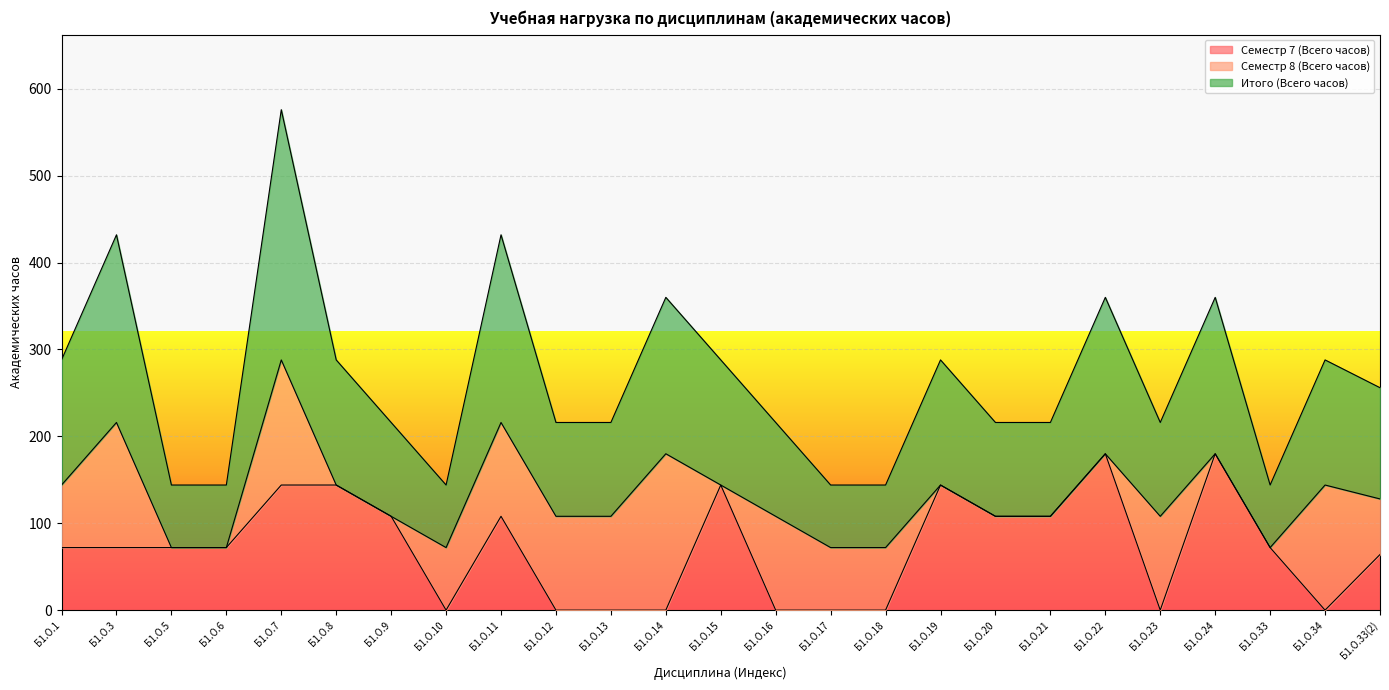

The Семестр 7 (Всего часов) series shows 115 at Б1.О.16. True or false?

False